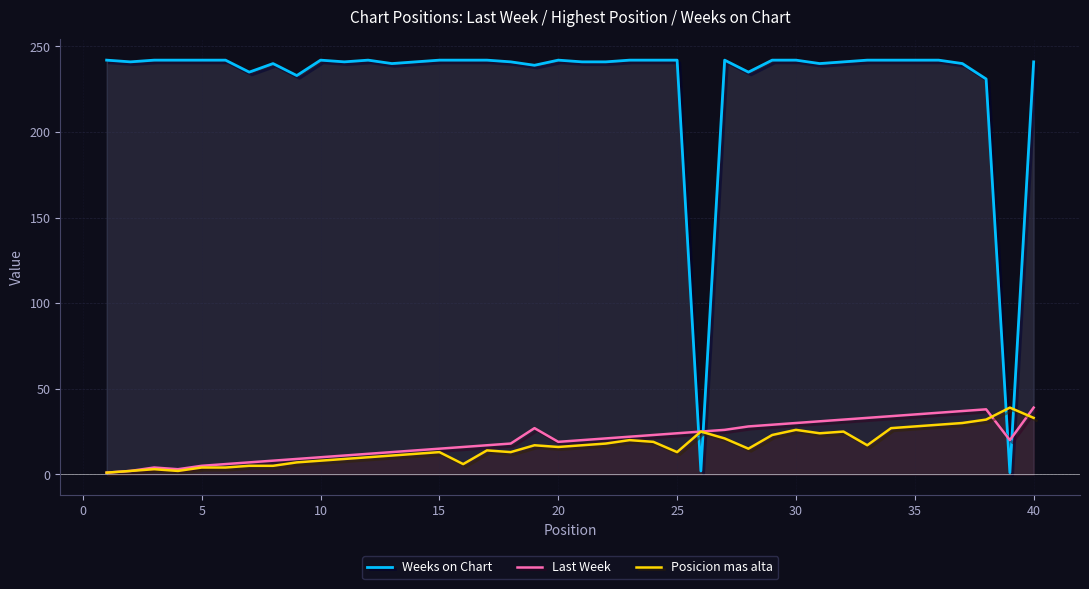

Which series has the largest total across all categories?

Weeks on Chart